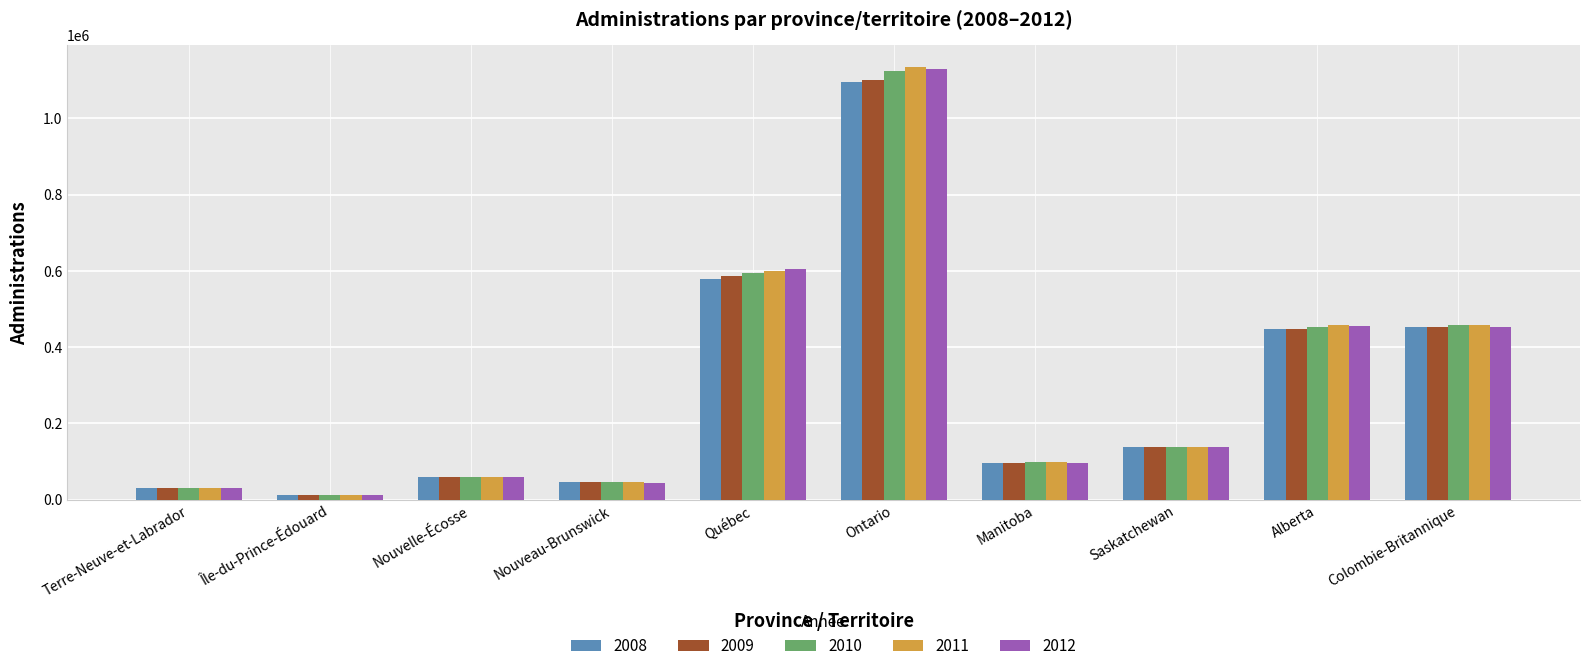

Which label corresponds to the largest value in the chart?

Ontario